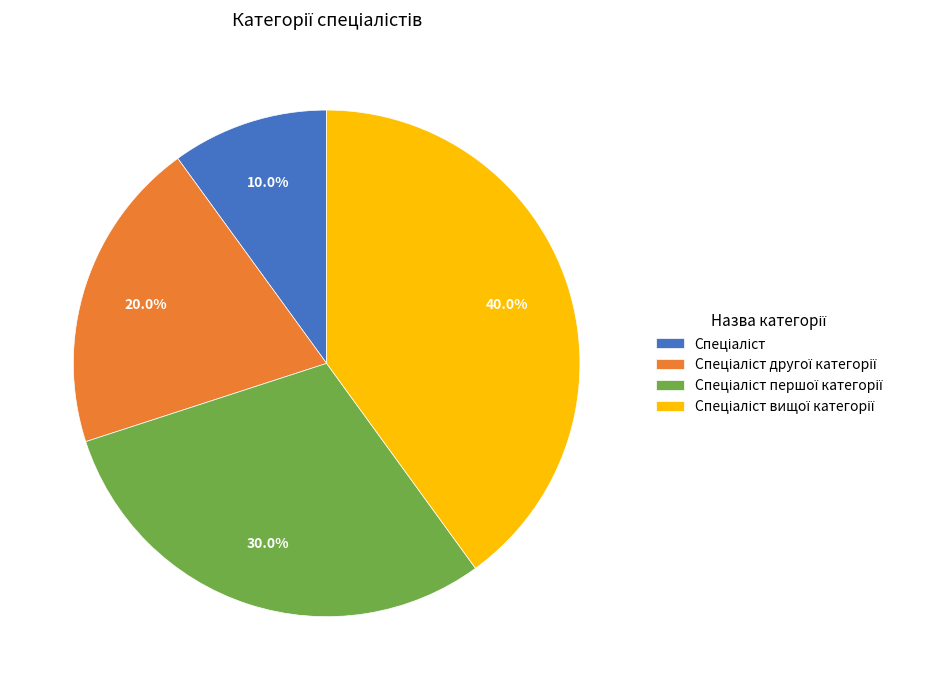

Is there a majority slice in this chart?

No